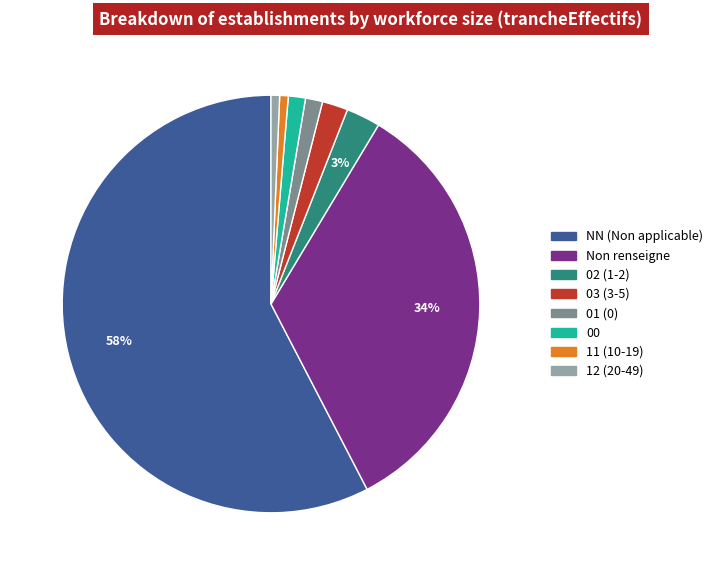

How many slices are in this pie chart?

8